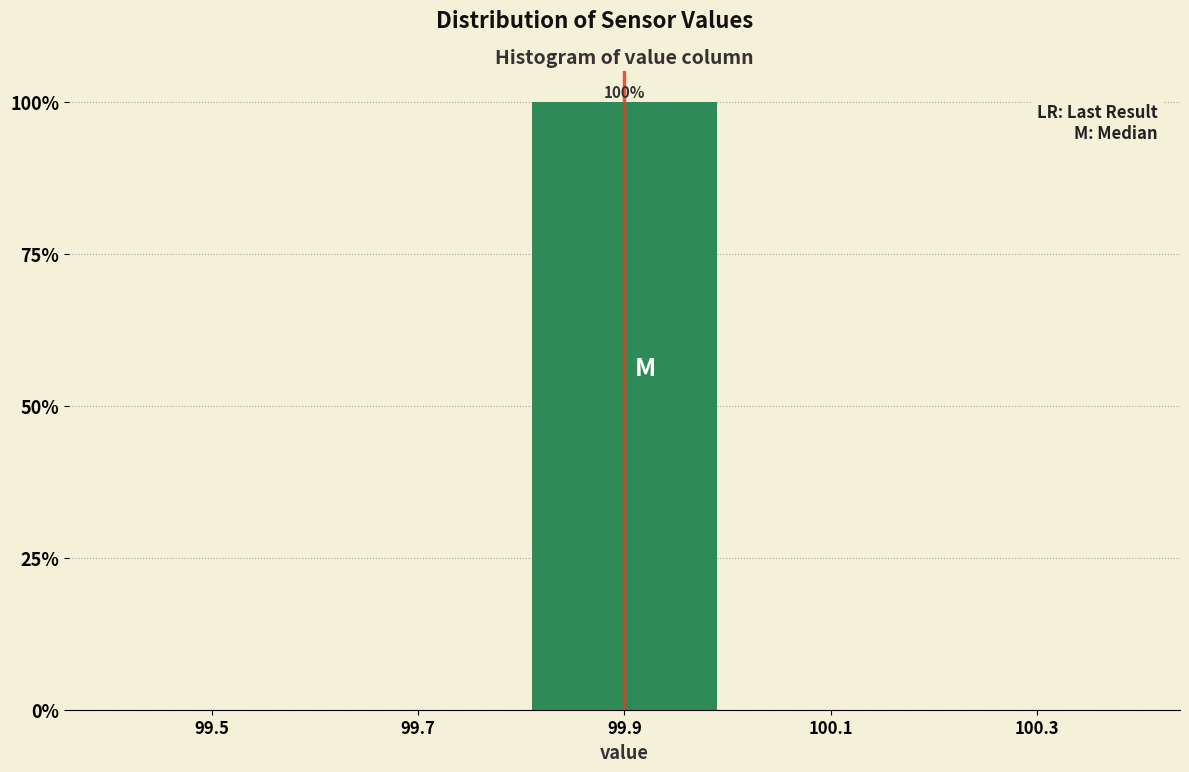

Reading left to right, list all the values displayed in this chart.

99.5=0	99.7=0	99.9=100	100.1=0	100.3=0